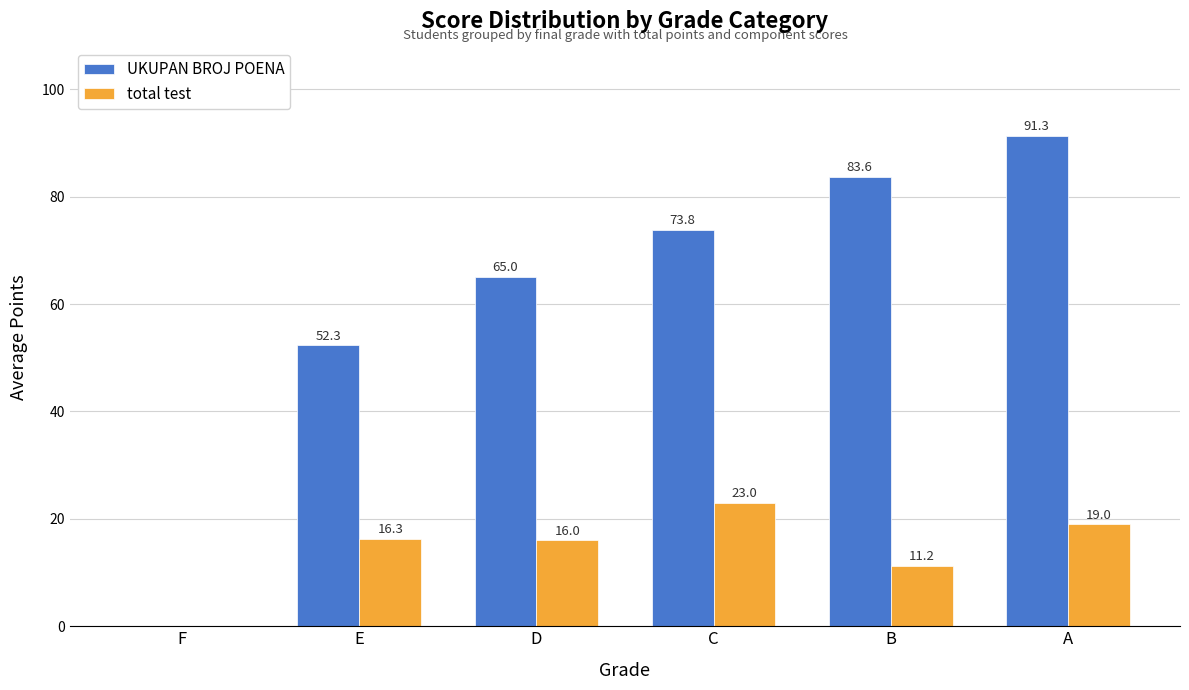

At which label does total test first exceed 16?

E